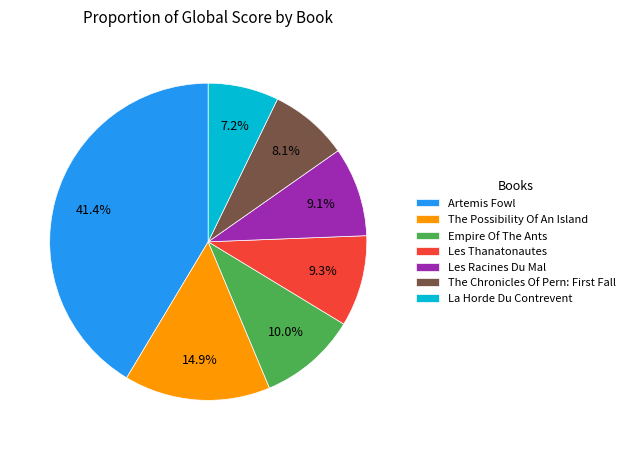

Does any single category account for the majority?

No